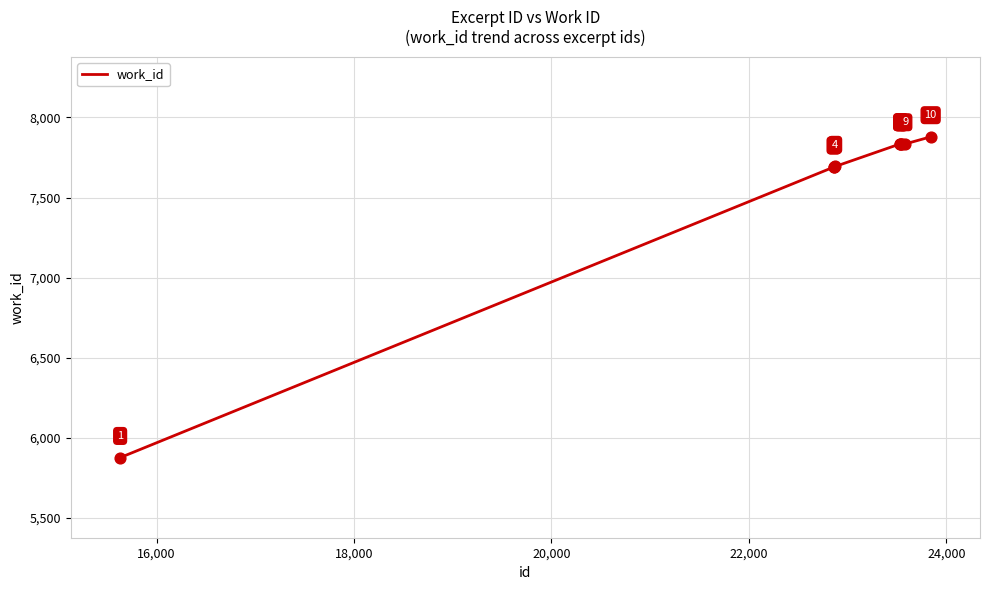

What is the smallest value displayed?

5877